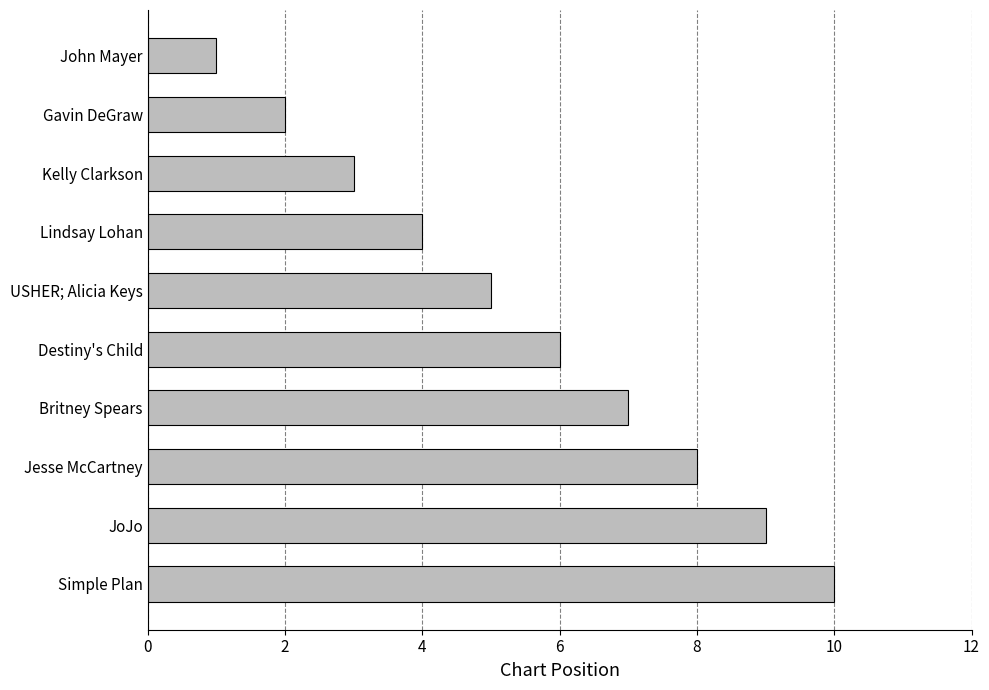

What is the average value?

6